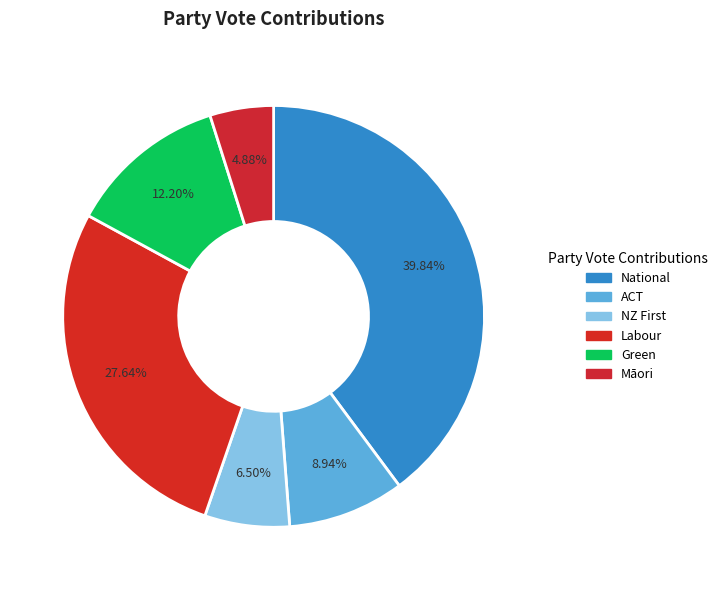

True or false: Māori accounts for 1% of the total.

False